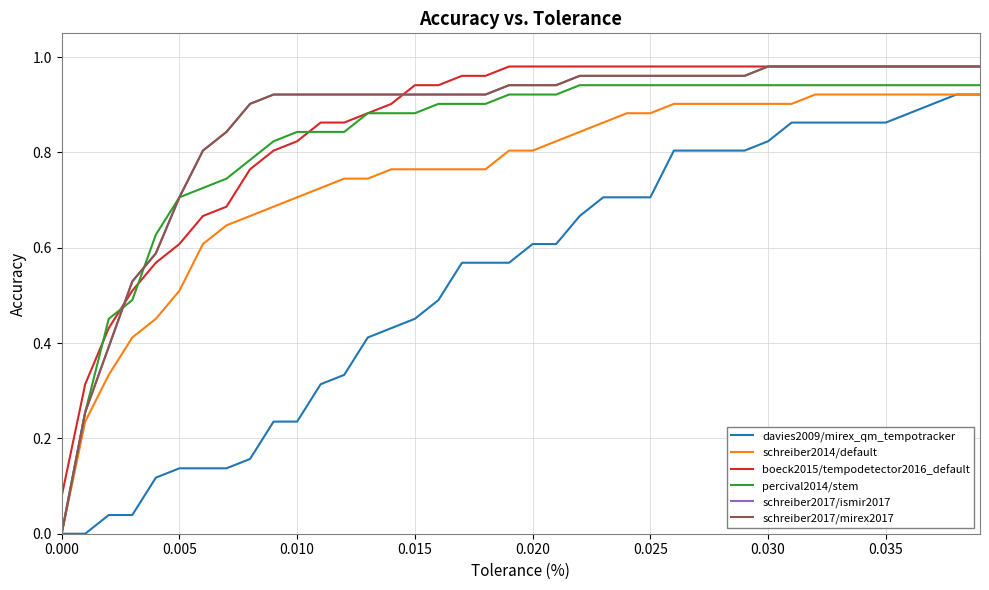

Does the chart have visible grid lines?

Yes